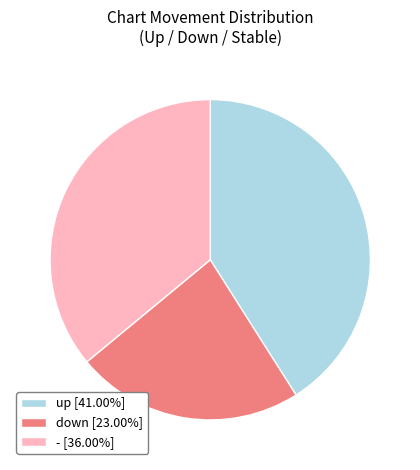

Is it true that down is 9% of the pie?

False